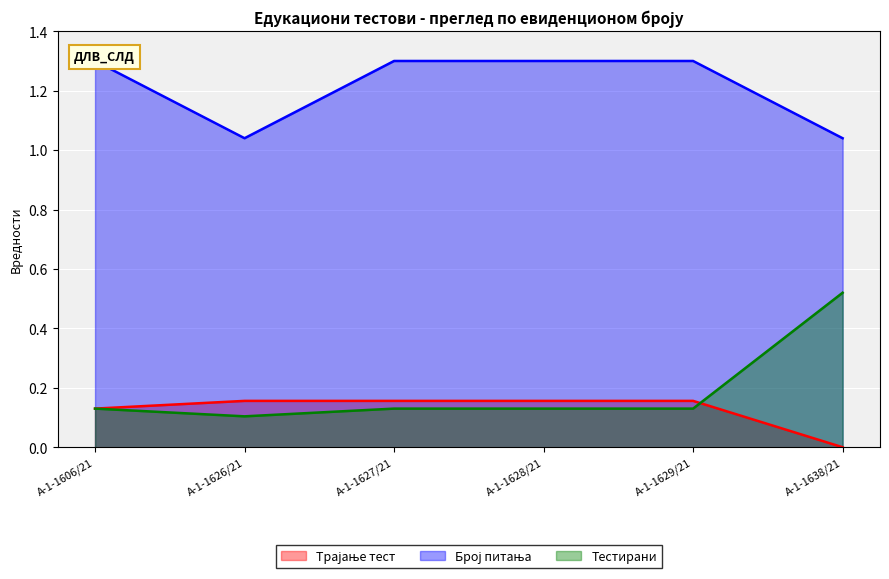

True or false: Број питања and Трајање тест intersect in this chart.

False